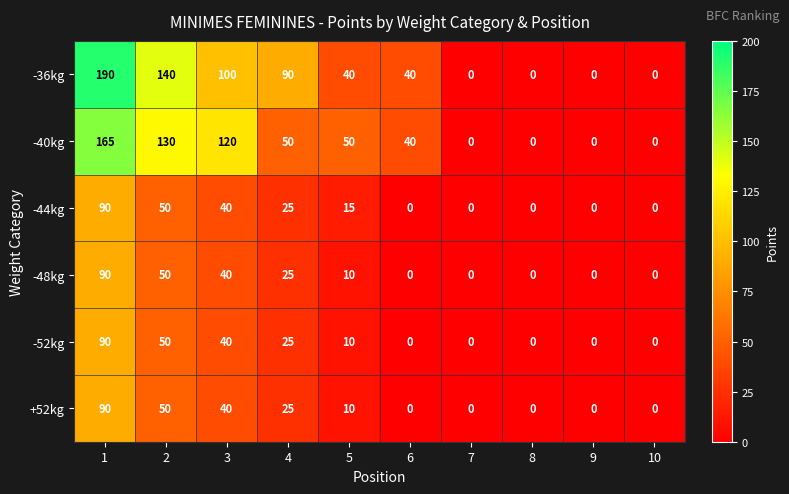

The +52kg series shows 27 at 1. True or false?

False